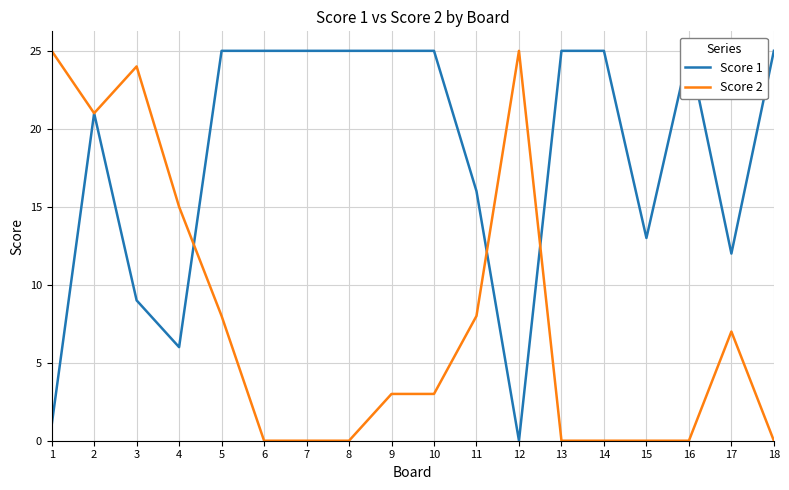

Between 15 and 16, which series saw the biggest shift?

Score 1